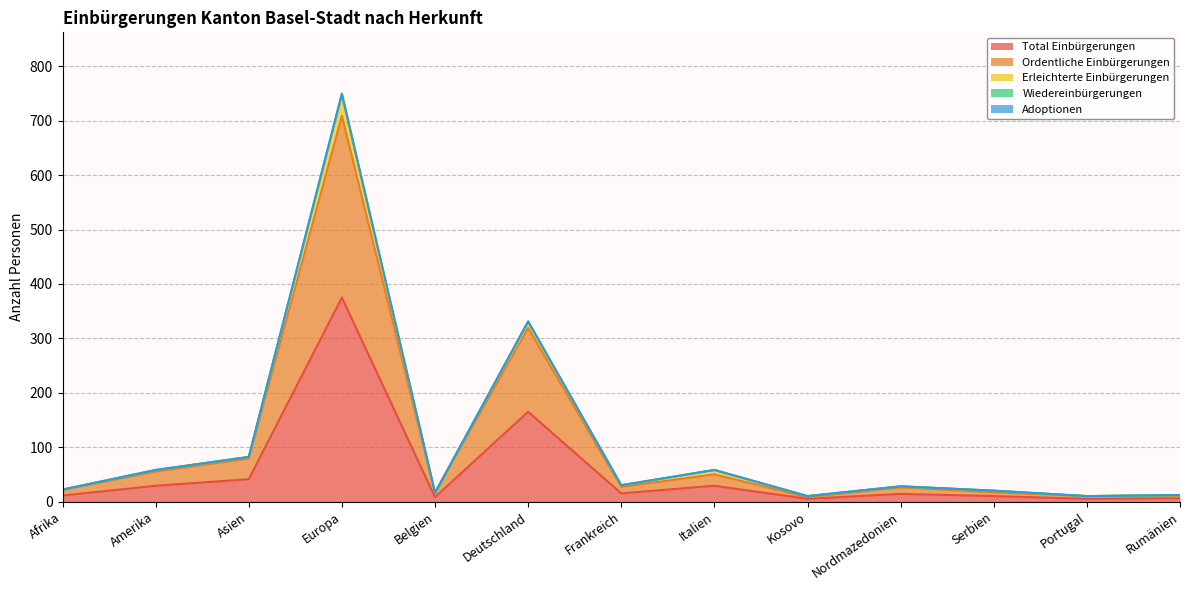

True or false: Total Einbürgerungen and Ordentliche Einbürgerungen cross at least once.

False